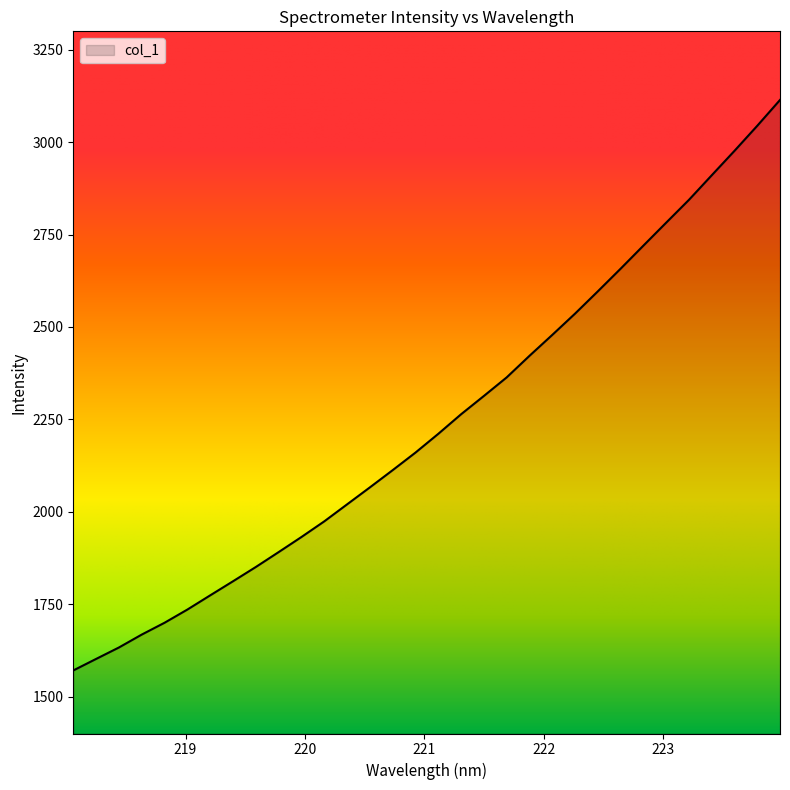

What is the smallest value displayed?

1570.6